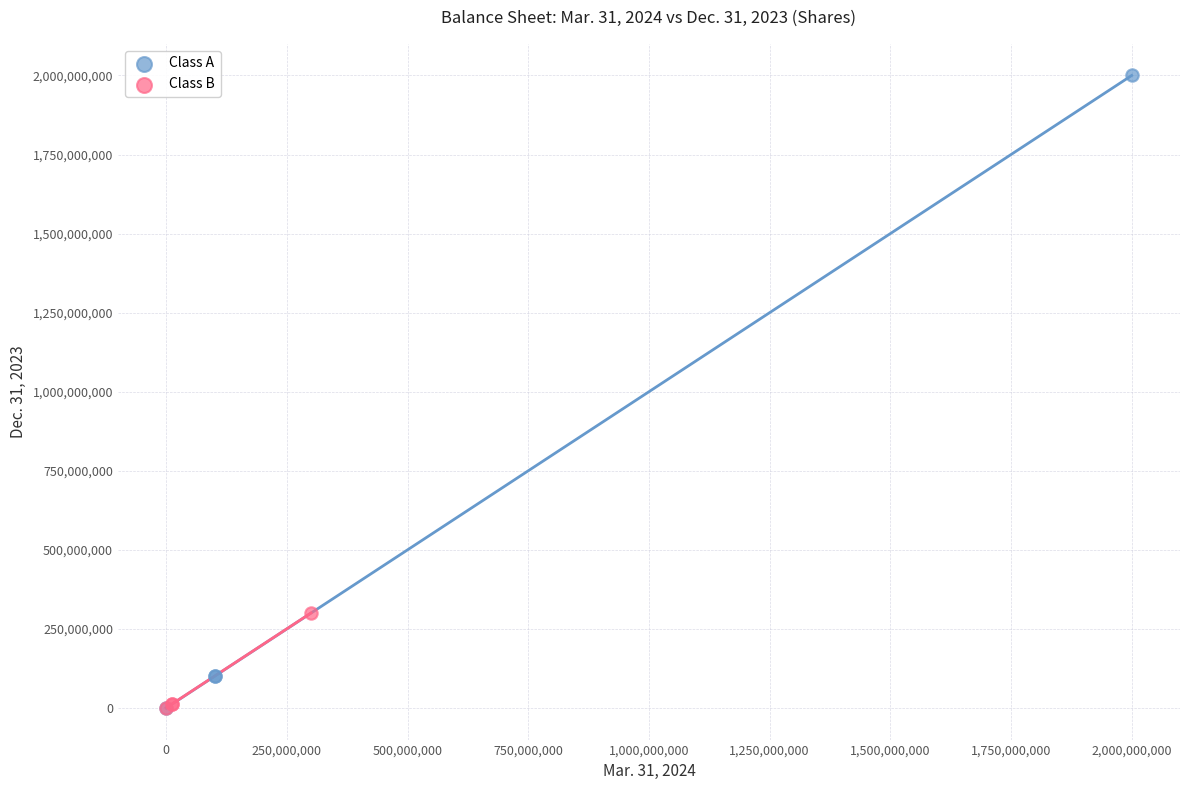

Which series contains the highest Y value?

Class A